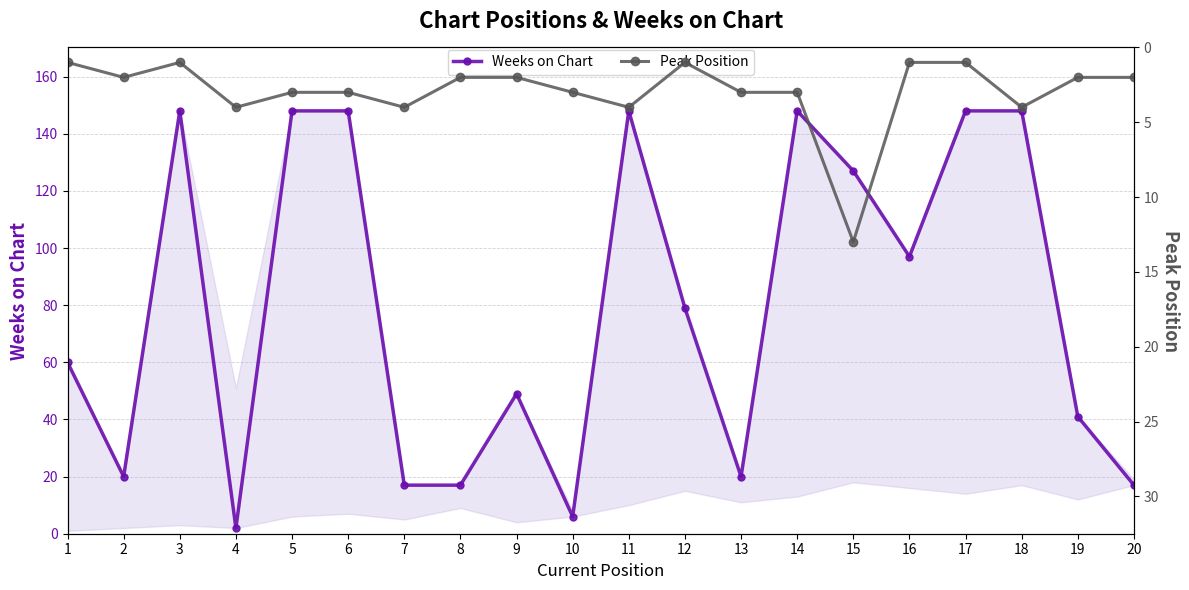

How many lines are shown in the chart?

2